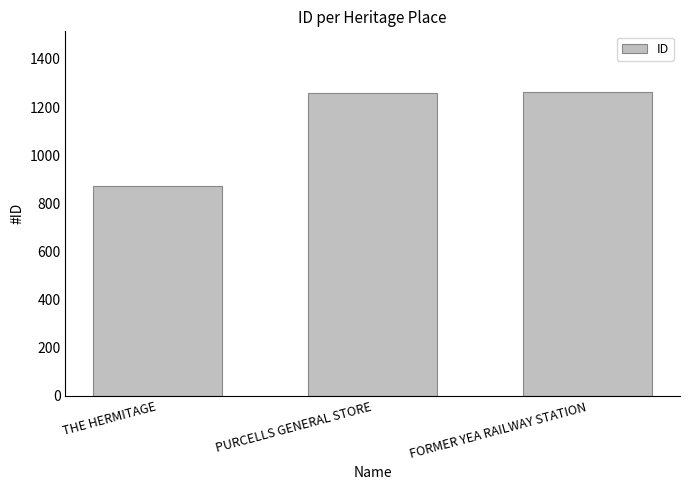

What is the difference between the second highest and minimum values?

390